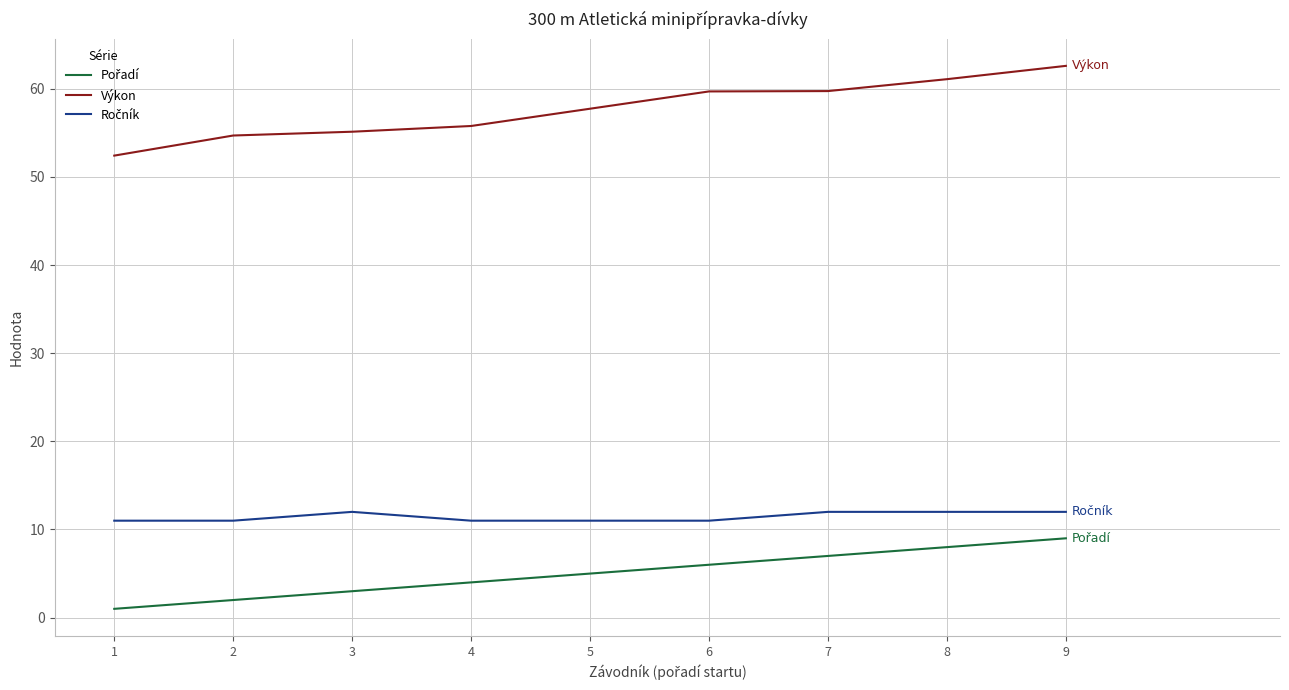

What is the difference between the Výkon values at 6 and 4?

3.9